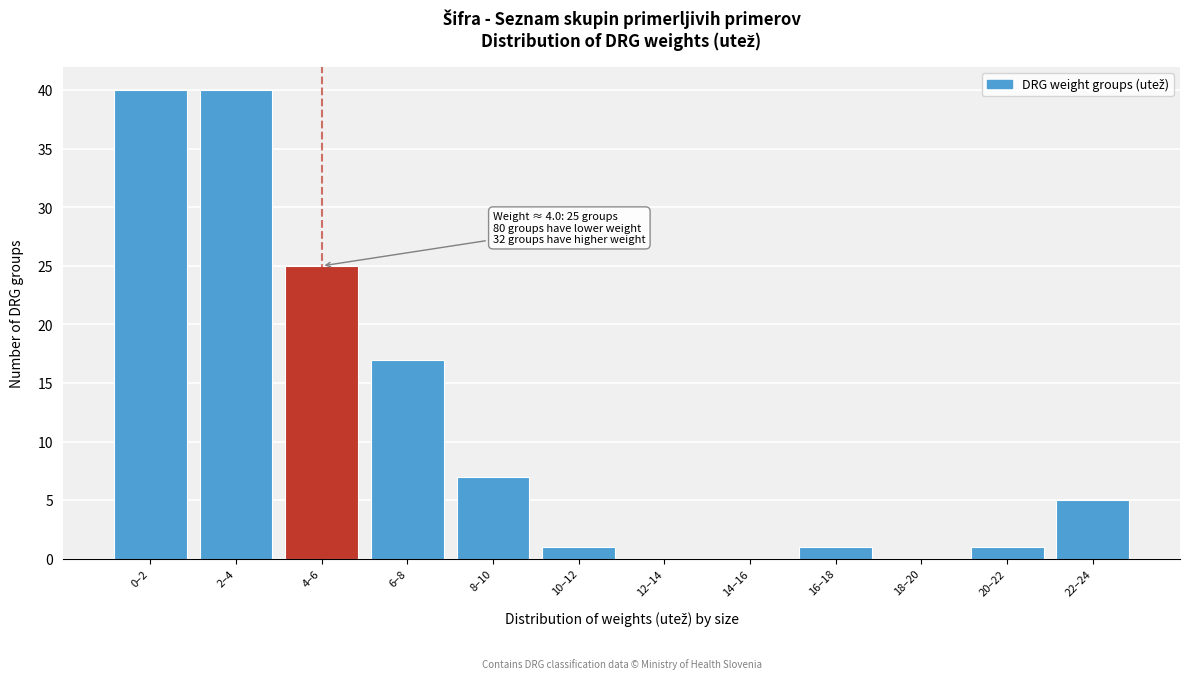

Reading left to right, transcribe all the data shown in this chart.

0–2=40	2–4=40	4–6=25	6–8=17	8–10=7	10–12=1	12–14=0	14–16=0	16–18=1	18–20=0	20–22=1	22–24=5